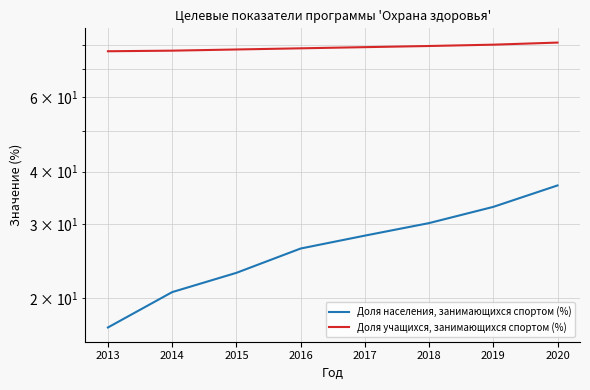

What is the maximum value for Доля населения, занимающихся спортом (%)?

37.1